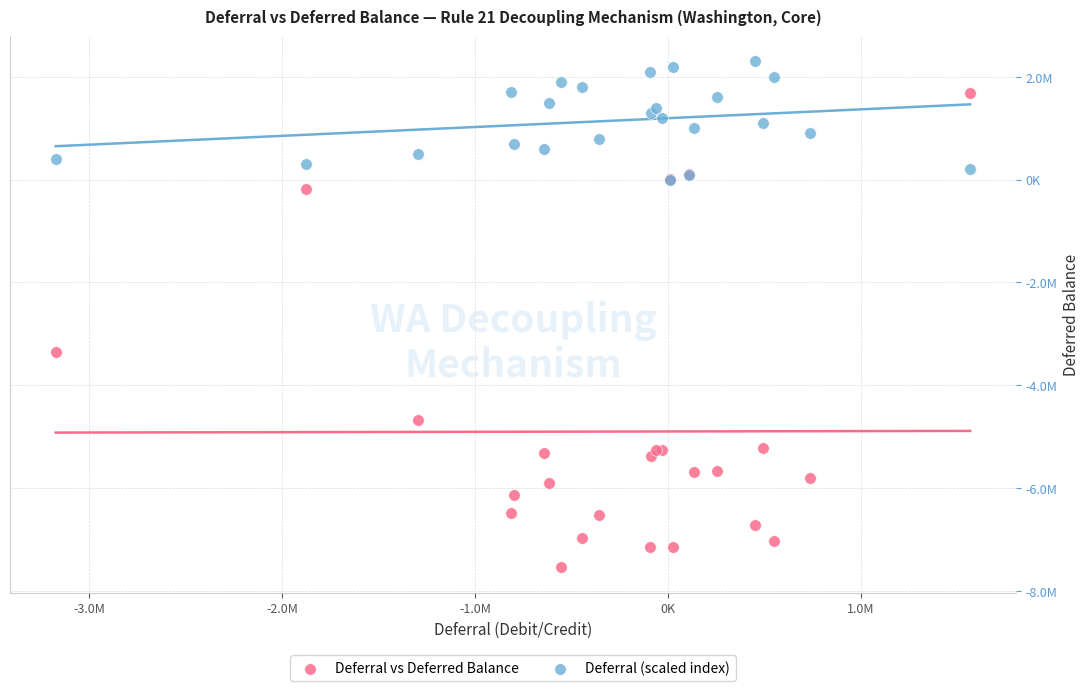

What are all the series names shown in the legend?

Deferral vs Deferred Balance, Deferral (scaled index)